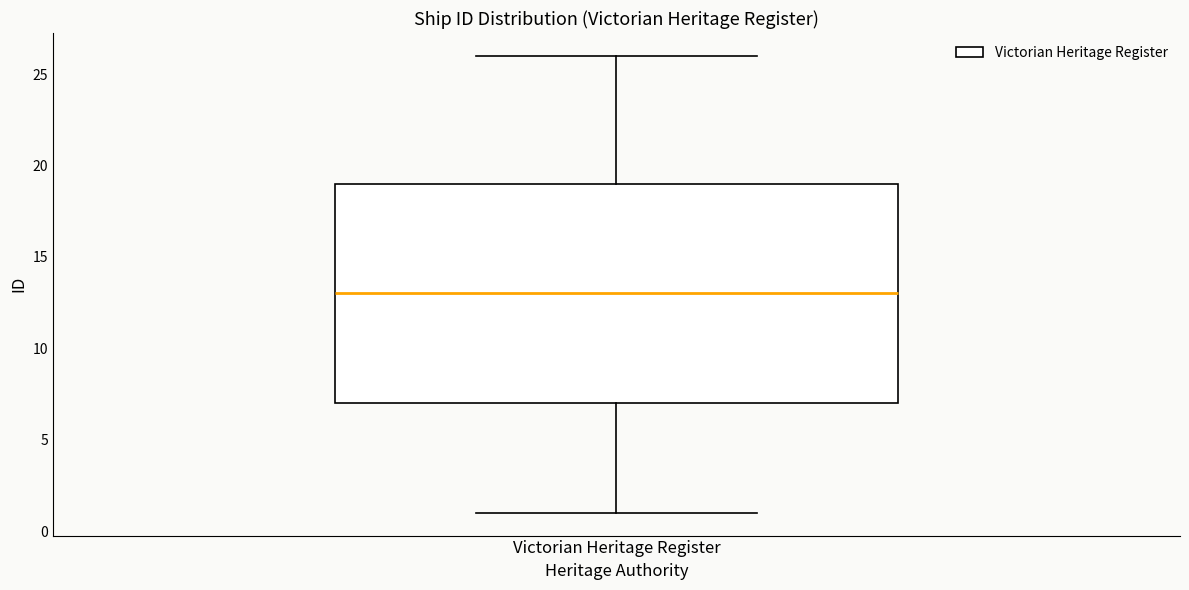

Transcribe this box plot: give where the median line is, the range the box spans, and where the two whiskers end, as read against the y-axis. The values are not printed on the chart, so give them approximately, as read against the axis.

median 13, box 7 to 19, whiskers 1 to 26